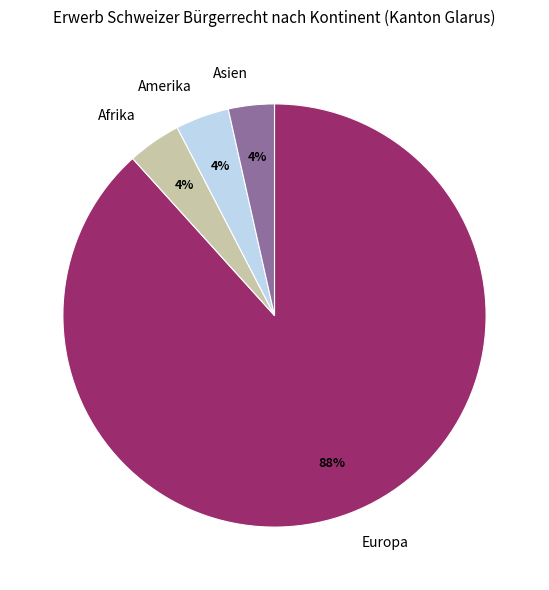

To the nearest percent, what is the difference between the Amerika and Europa slice percentages?

84%